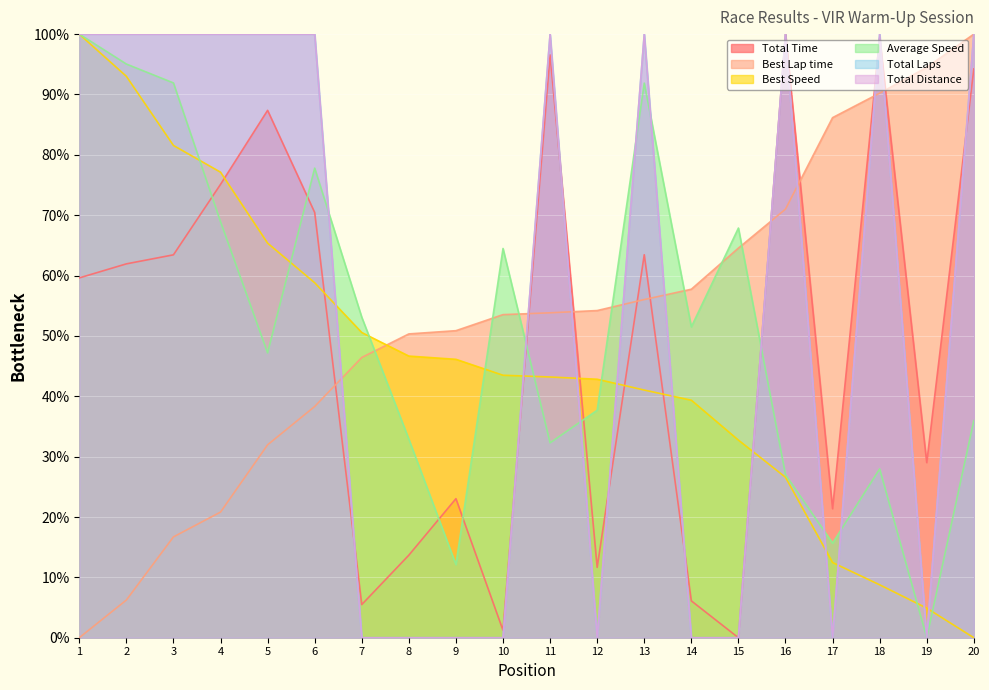

Is it true that Best Lap time equals 16.7 at 3?

True